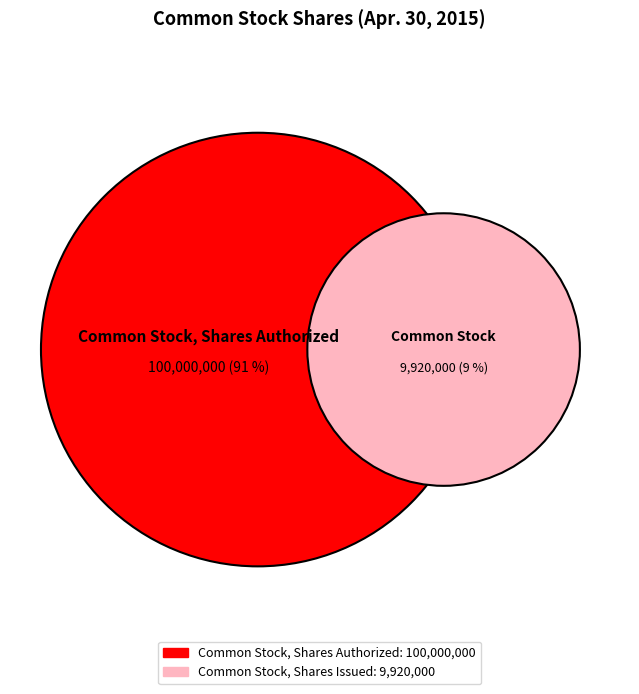

Count the number of slices in the pie.

2